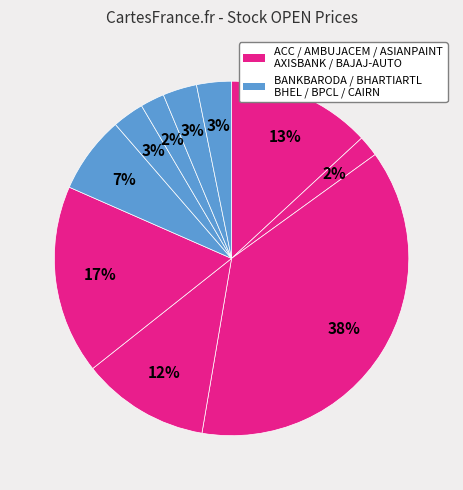

To the nearest percent, what is the average slice percentage?

10%